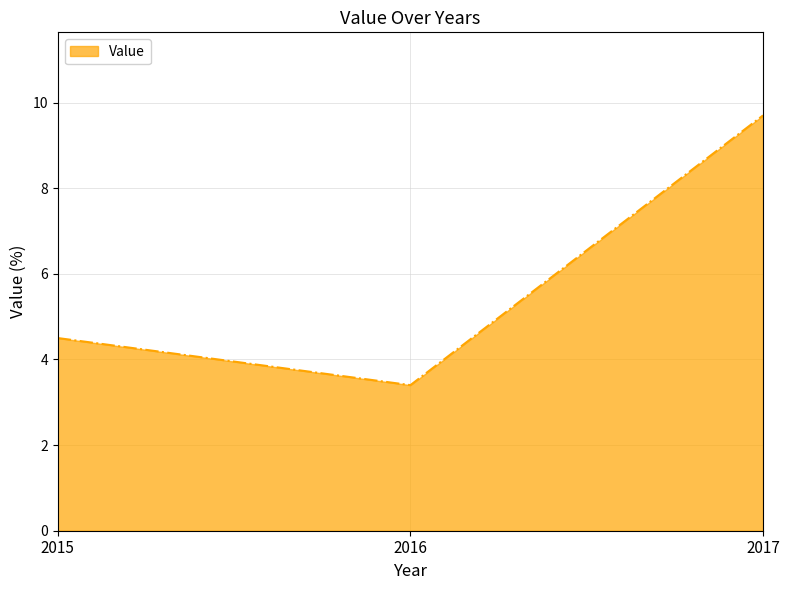

How many values exceed 4?

2